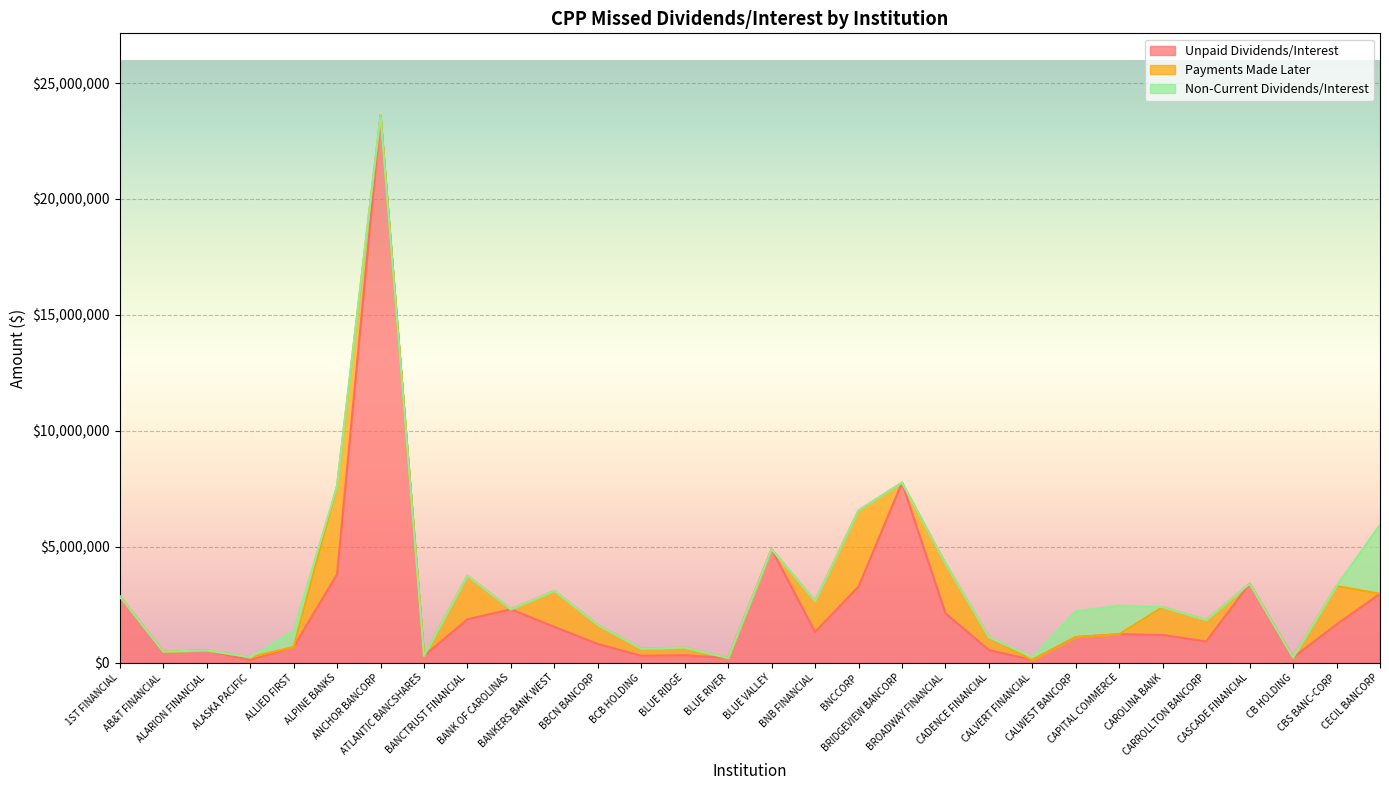

What is the average value of the Non-Current Dividends/Interest series?

204011.8